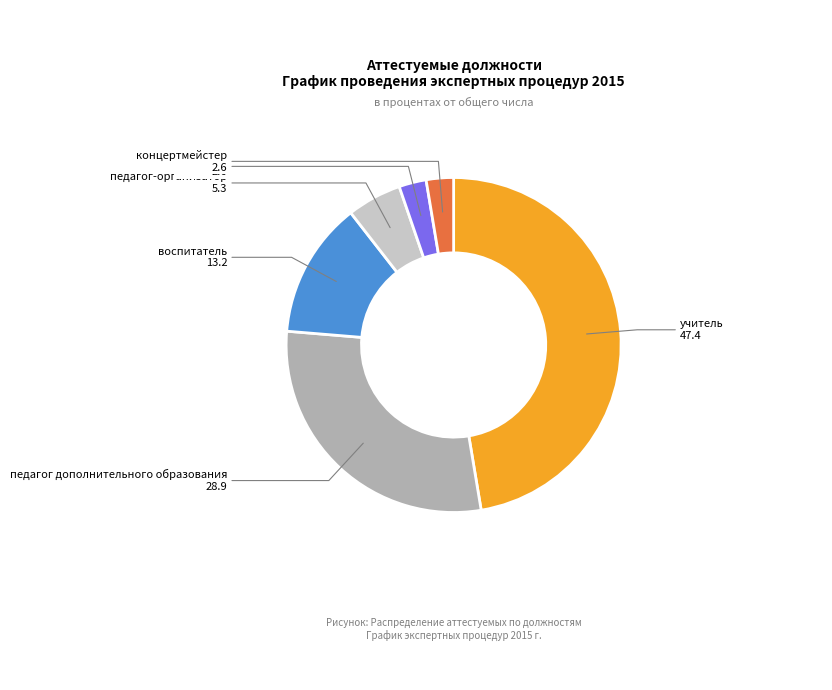

What is the largest slice in the pie chart?

учитель